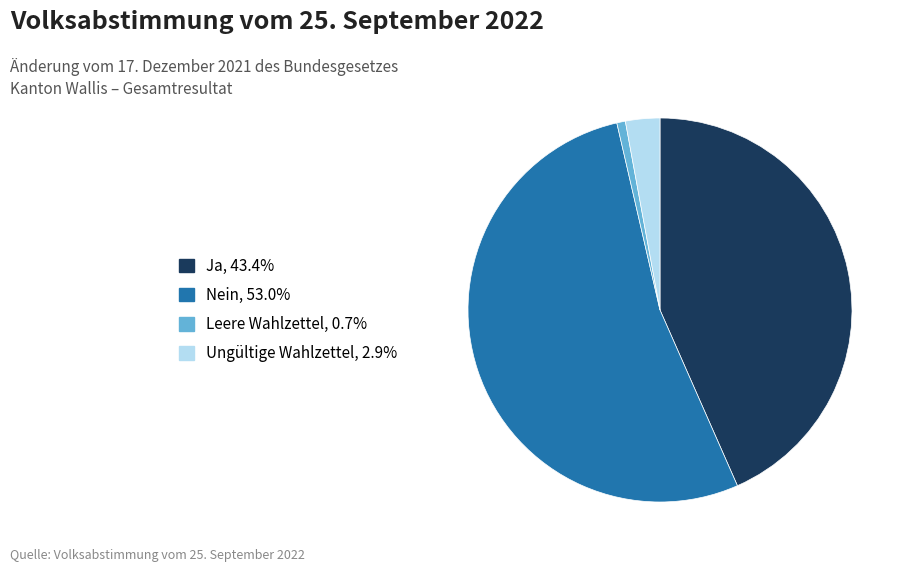

Which category has the smallest portion of the pie?

Leere Wahlzettel